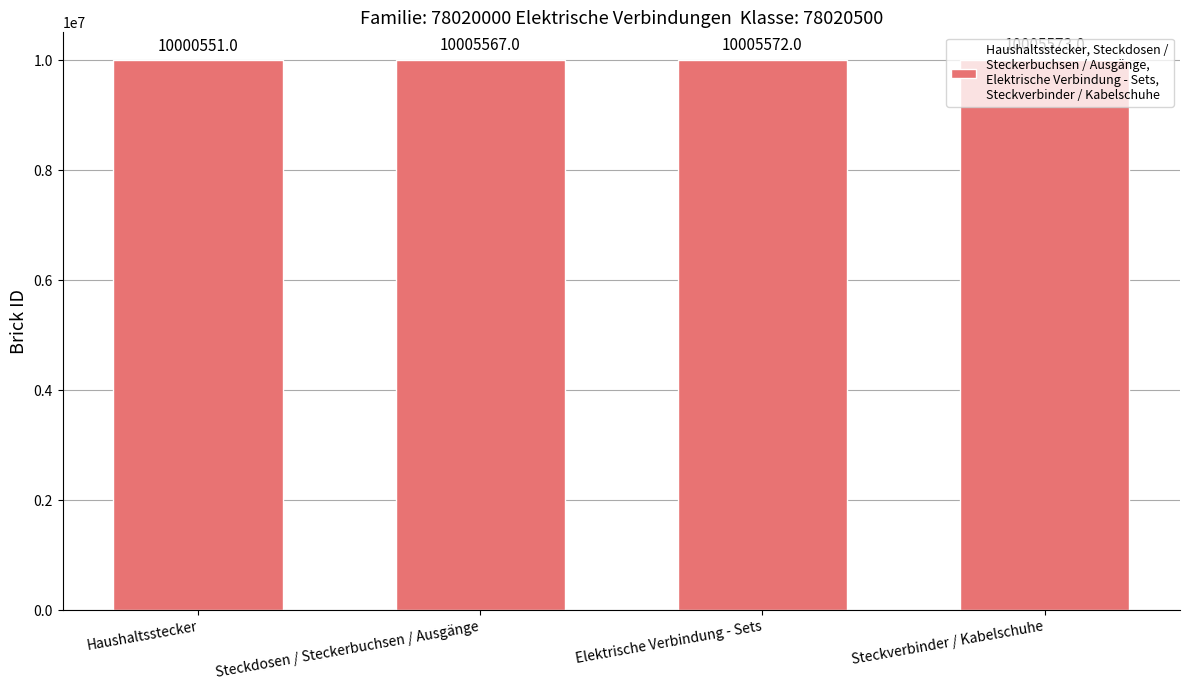

At which label is the value closest to 10003062?

Steckdosen / Steckerbuchsen / Ausgänge